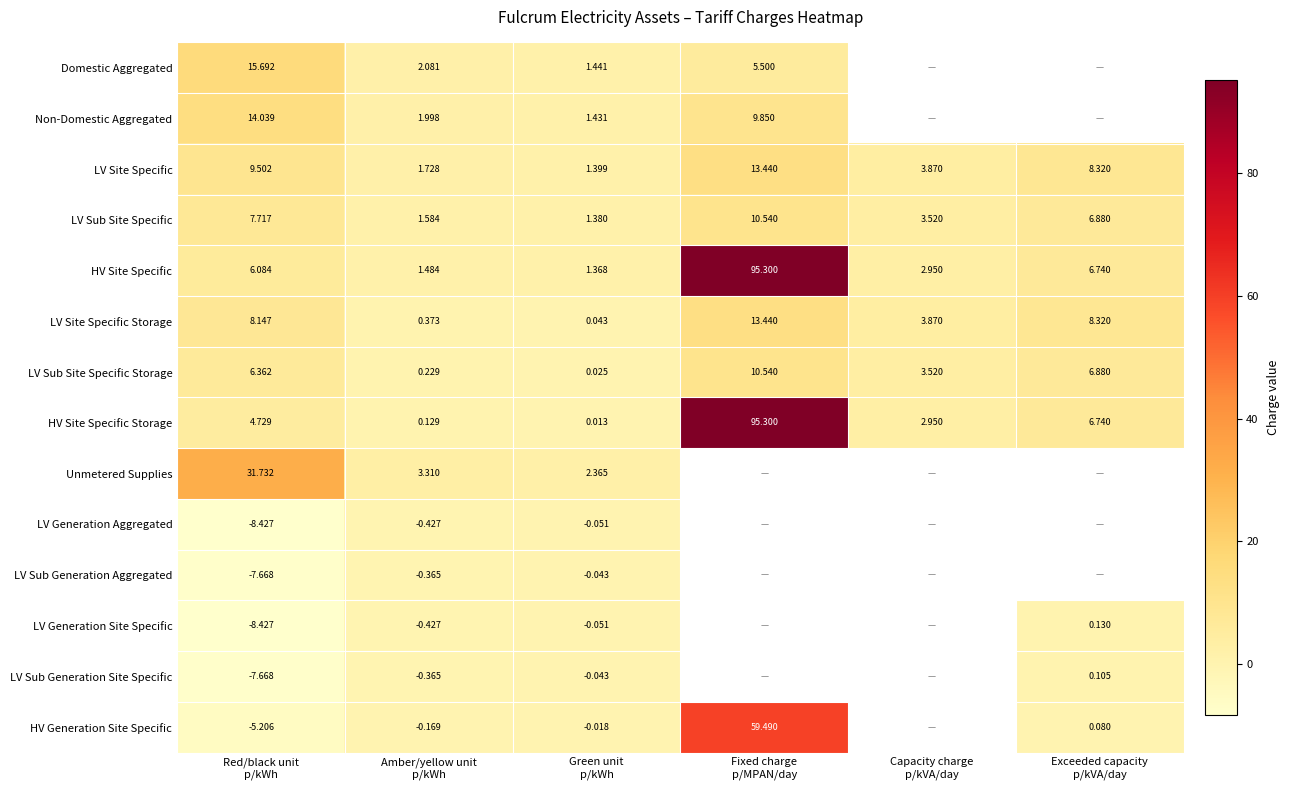

What is the sum of all HV Site Specific Storage values?

109.9